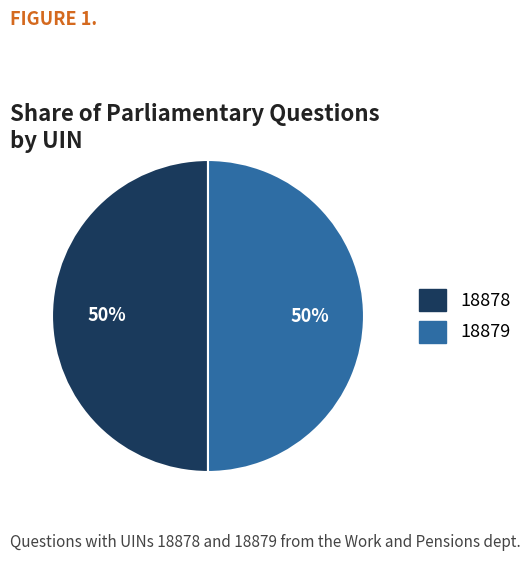

The 18878 slice represents 50% of the pie. True or false?

True